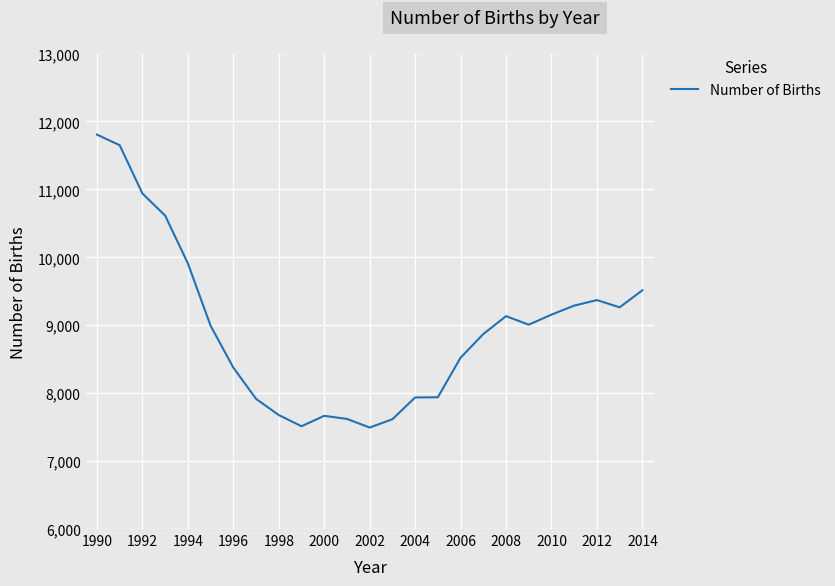

What is the difference between the maximum and minimum values?

4312